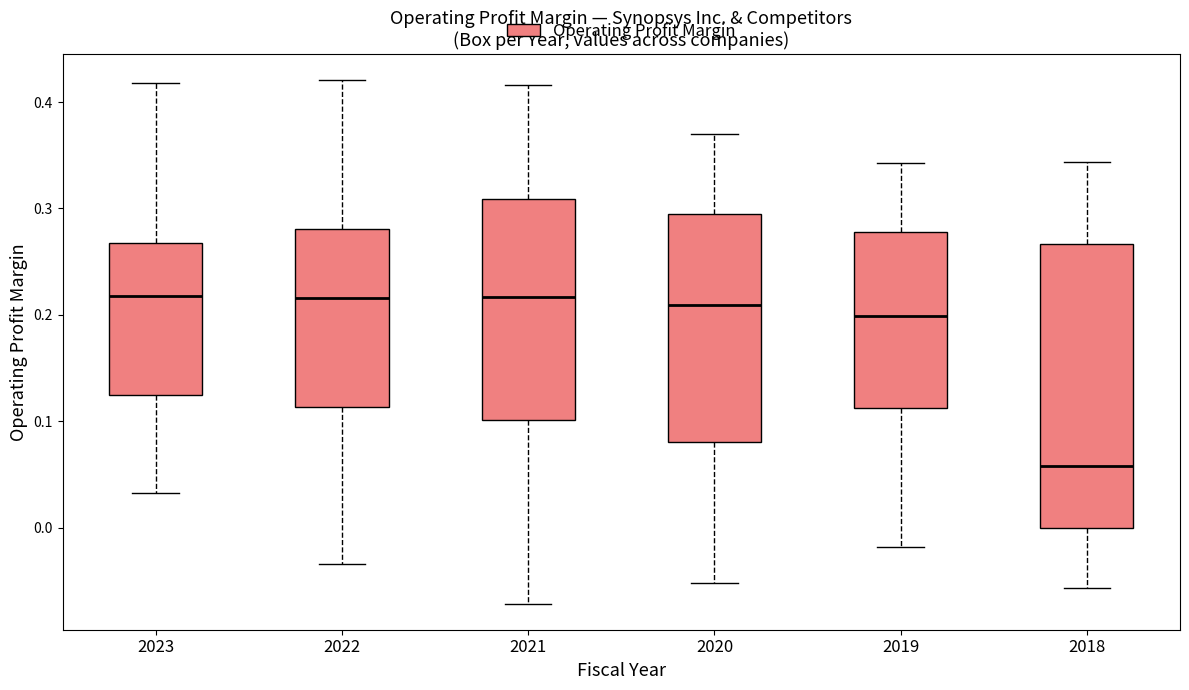

Reading left to right, read every box against the y-axis: the position of its median line, the range the box covers, and the ends of its whiskers. The values are not printed on the chart, so give them approximately, as read against the axis.

2023: median 0.22, box 0.12 to 0.27, whiskers 0.03 to 0.42
2022: median 0.22, box 0.11 to 0.28, whiskers -0.03 to 0.42
2021: median 0.22, box 0.10 to 0.31, whiskers -0.07 to 0.42
2020: median 0.21, box 0.08 to 0.29, whiskers -0.05 to 0.37
2019: median 0.20, box 0.11 to 0.28, whiskers -0.02 to 0.34
2018: median 0.06, box 0.00 to 0.27, whiskers -0.06 to 0.34